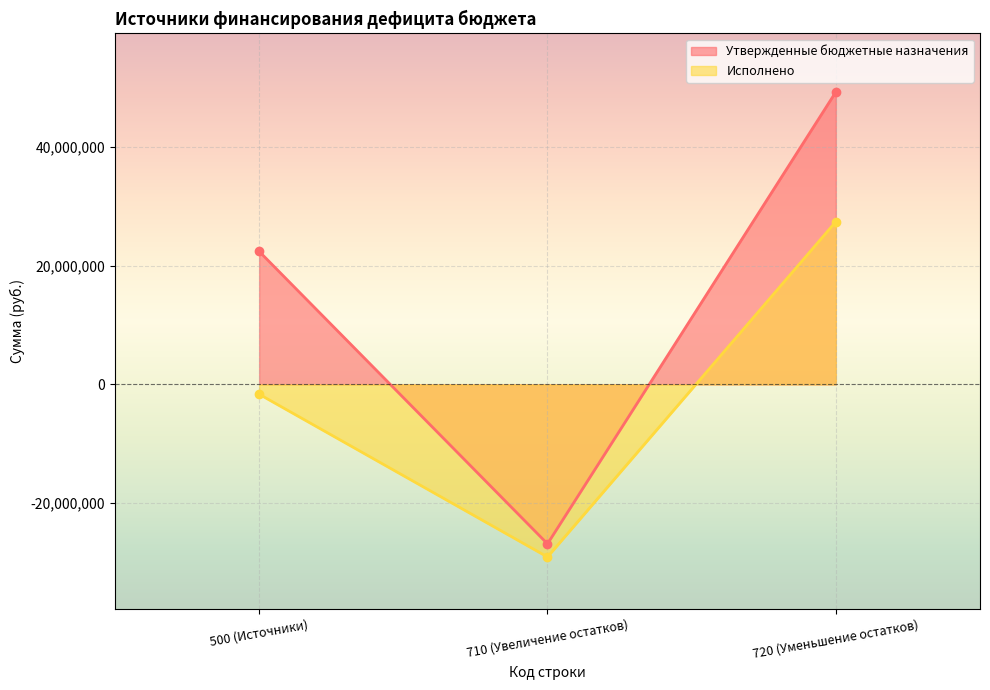

What is the label of the 2nd point from the right?

710 (Увеличение остатков)